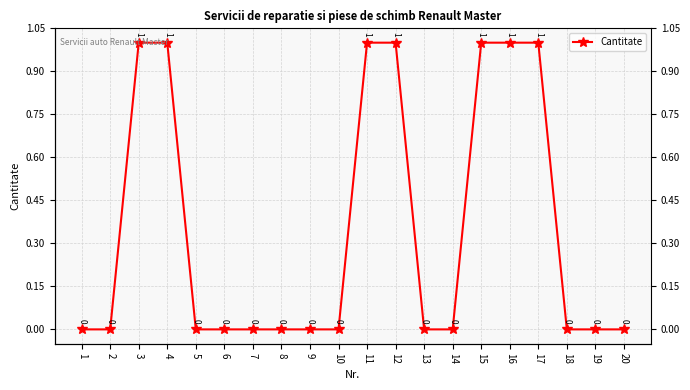

Reading left to right, list all the values displayed in this chart.

0	0	1	1	0	0	0	0	0	0	1	1	0	0	1	1	1	0	0	0